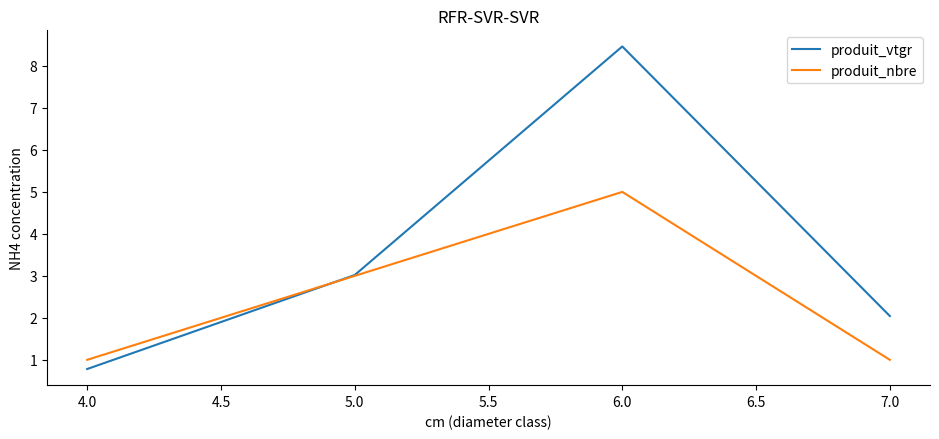

What is the approximate value of produit_vtgr at 4.0?

0.8